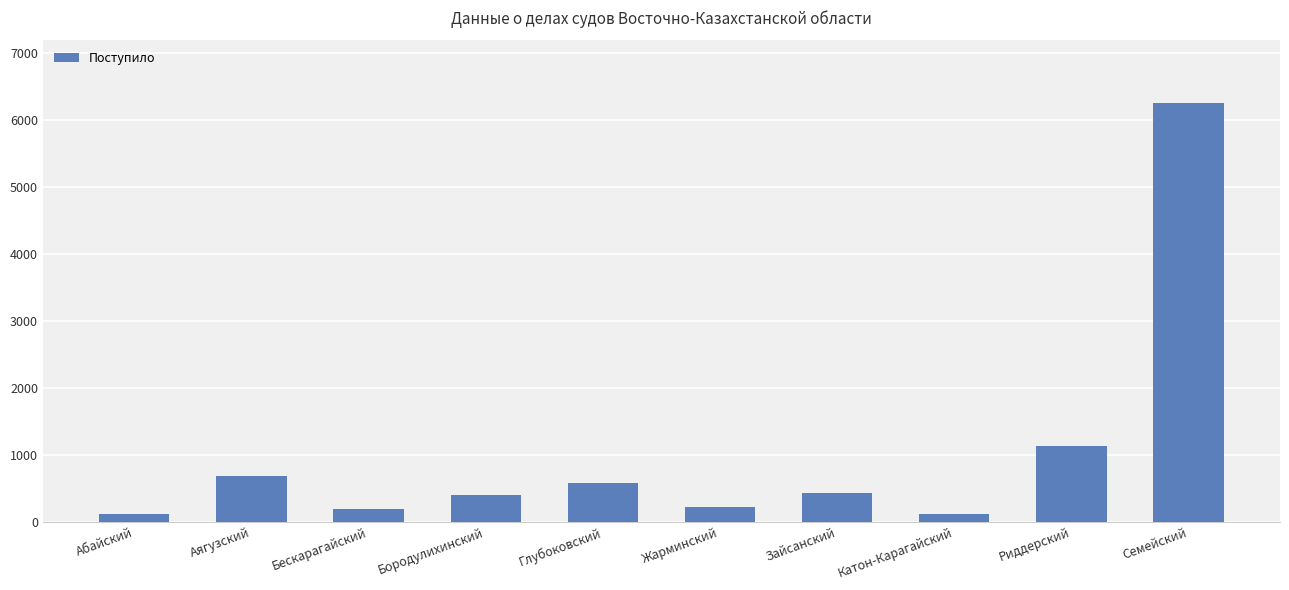

What is the maximum value shown in the chart?

6248